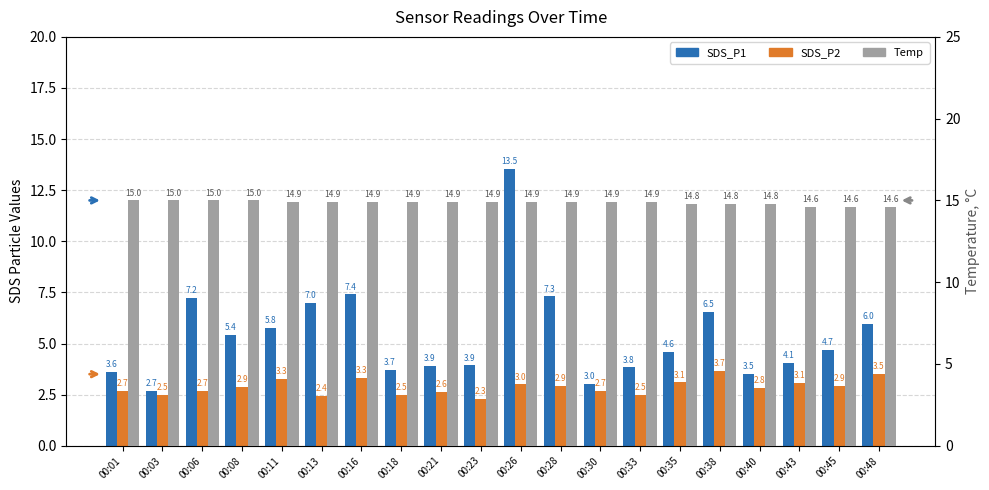

Are the bars horizontal?

No